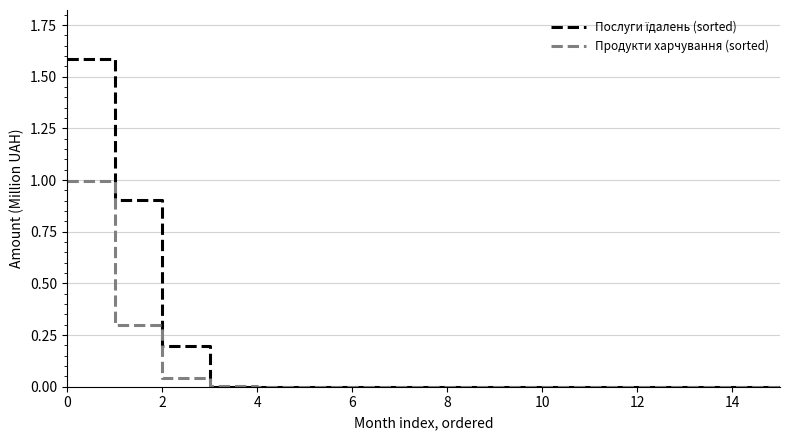

What is the difference between the highest and lowest values at 0?

0.6